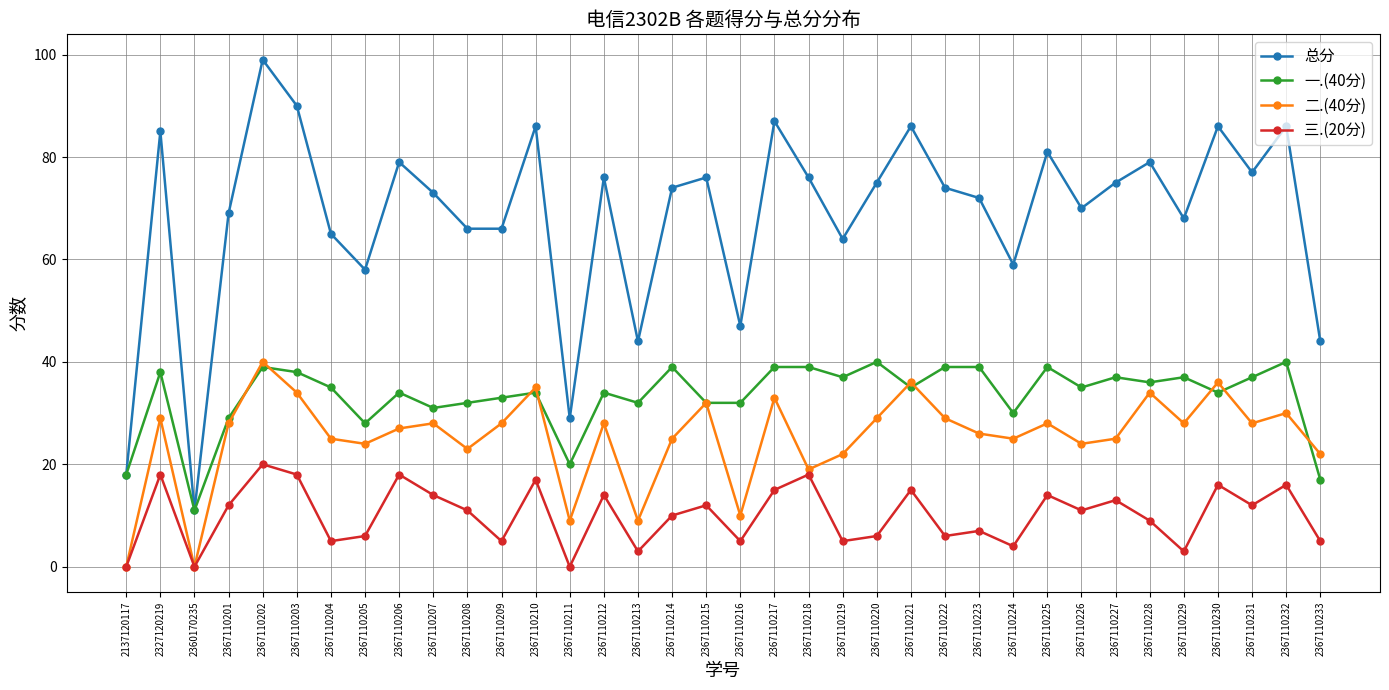

True or false: 三.(20分) has a value of 6 at 2367110205.

True